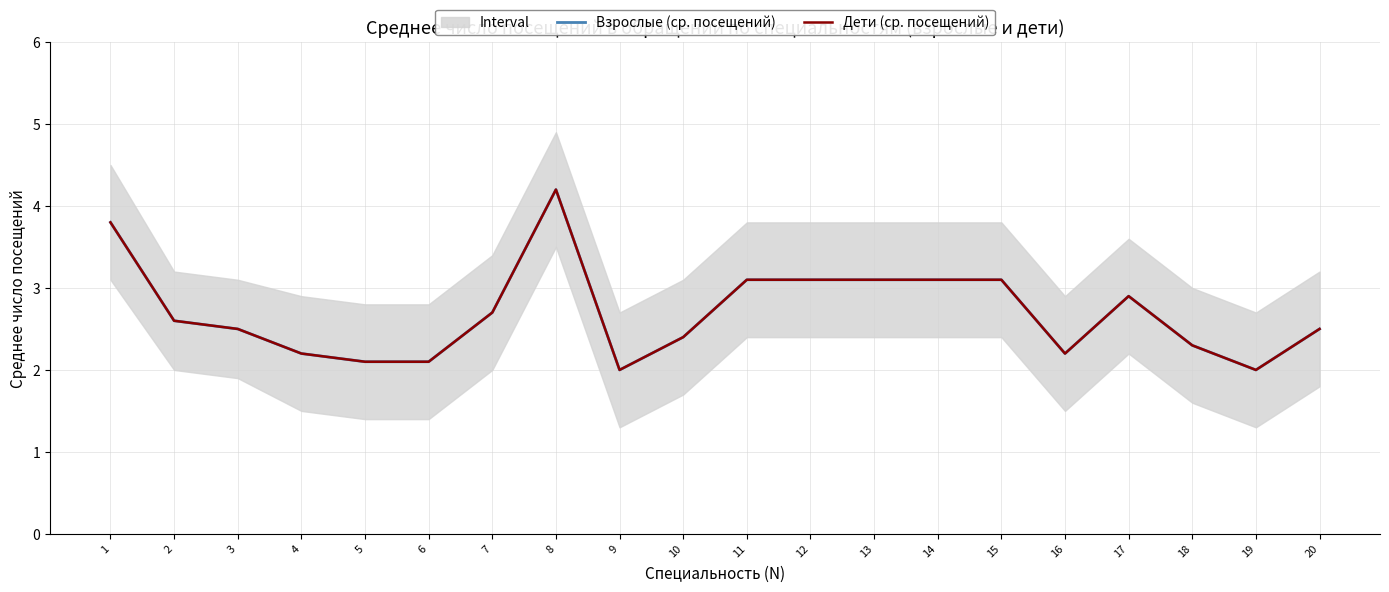

True or false: Дети (ср. посещений) has more than 0 interior local peaks.

True